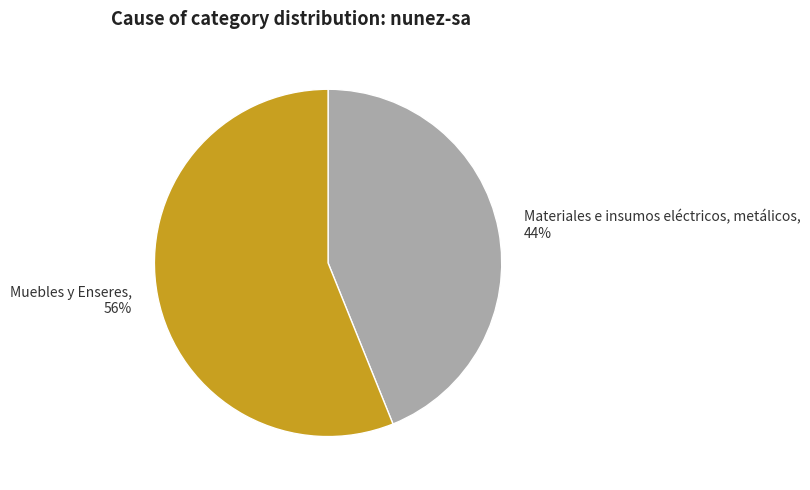

How many slices are in this pie chart?

2